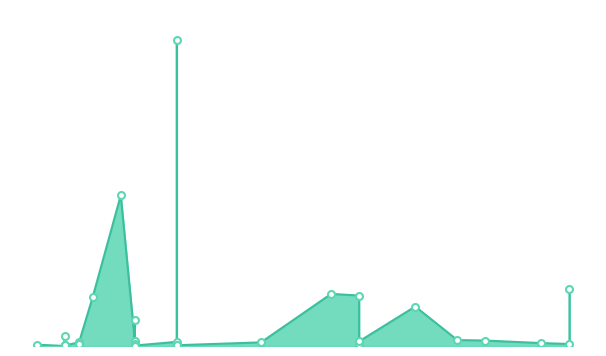

What is the change in value from 2021-12-03 to 2021-12-09?

+489470000